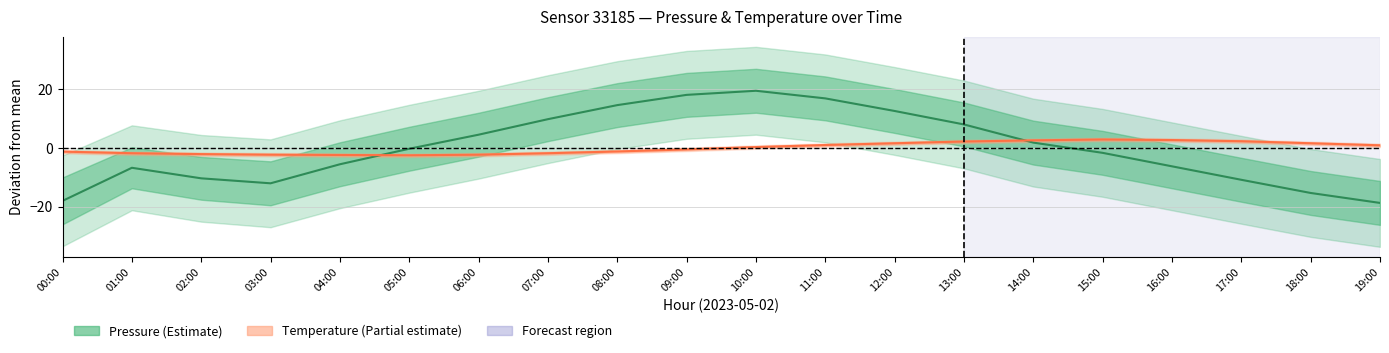

Where is Pressure nearest to the value 0?

05:00